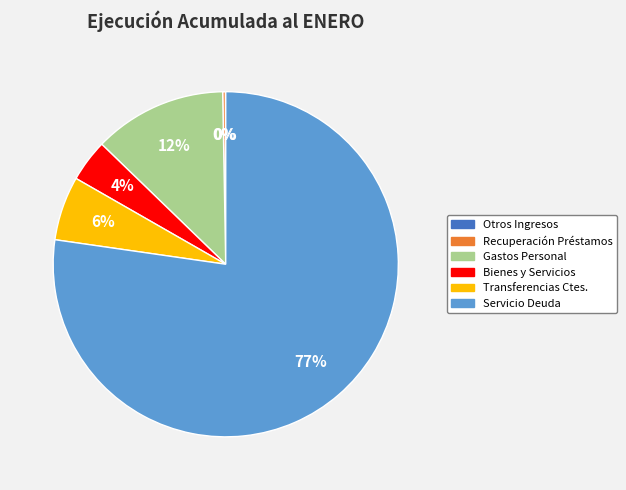

Is there any slice that represents more than half of the pie?

Yes